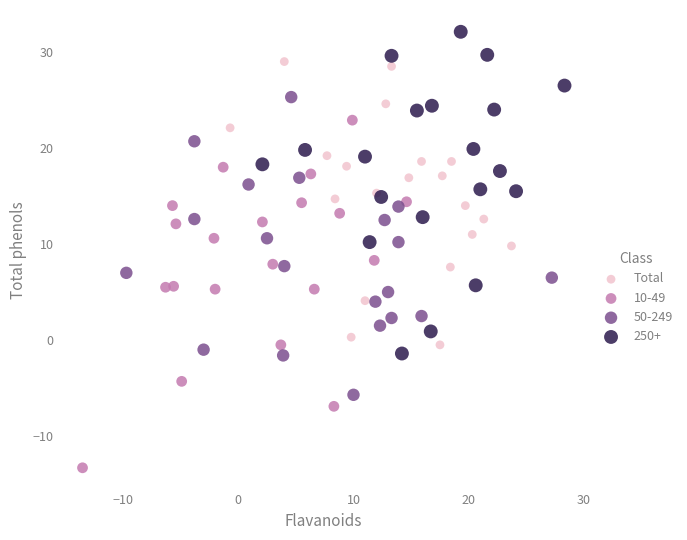

Which series has the widest spread of Y values?

10-49